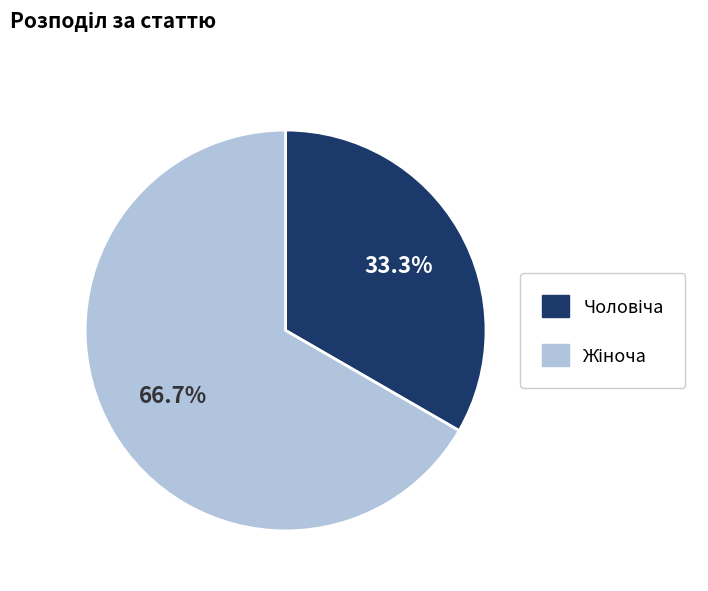

Is there a majority slice in this chart?

Yes